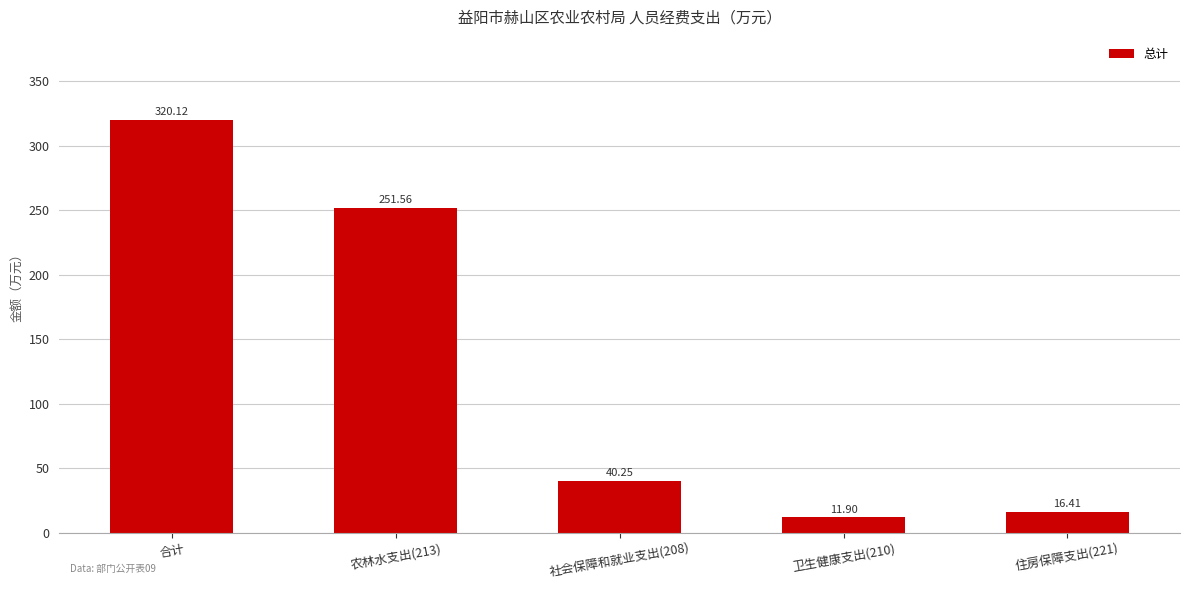

What is the label of the 5th bar from the right?

合计